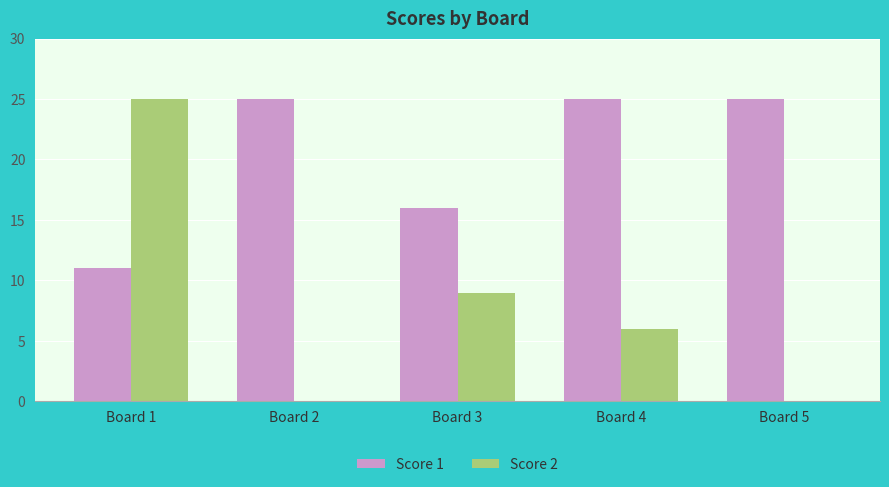

How many categories are shown in the chart?

5